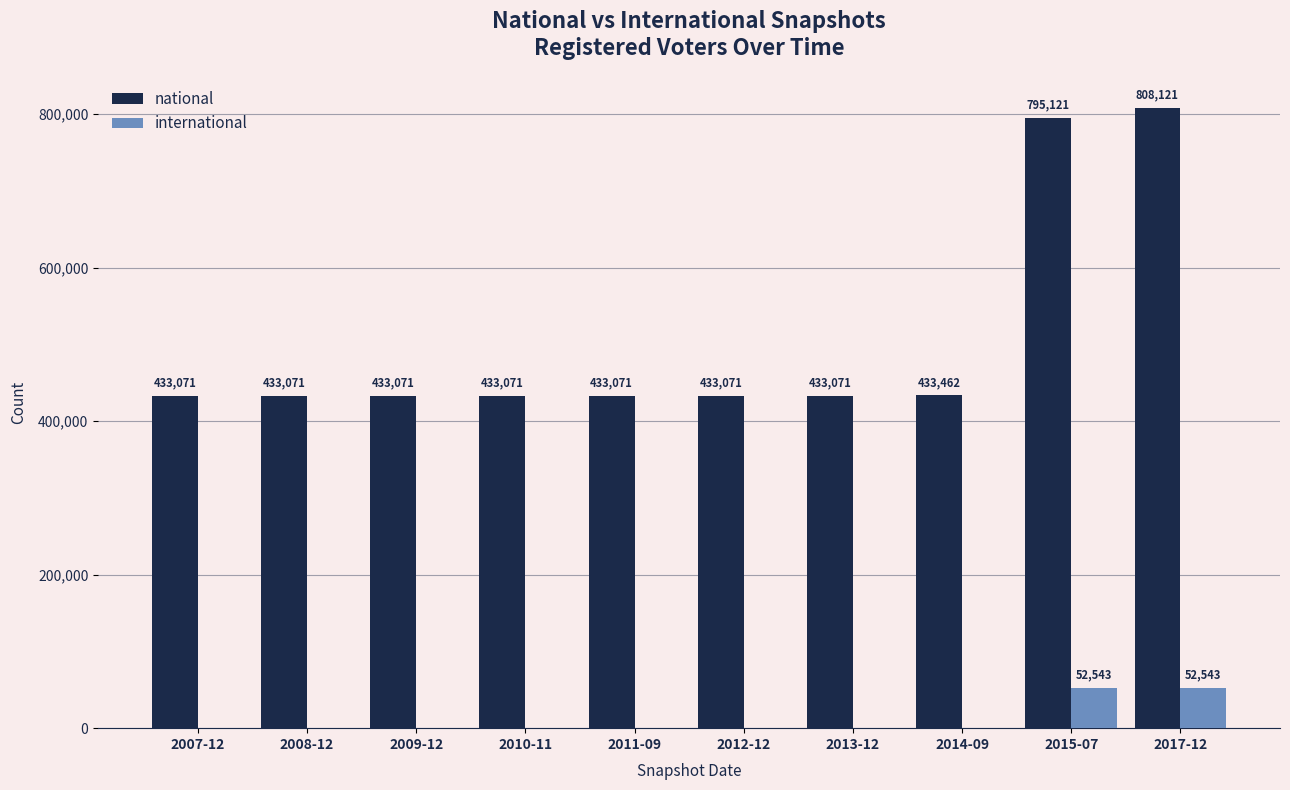

What is the sum of all international values?

105086